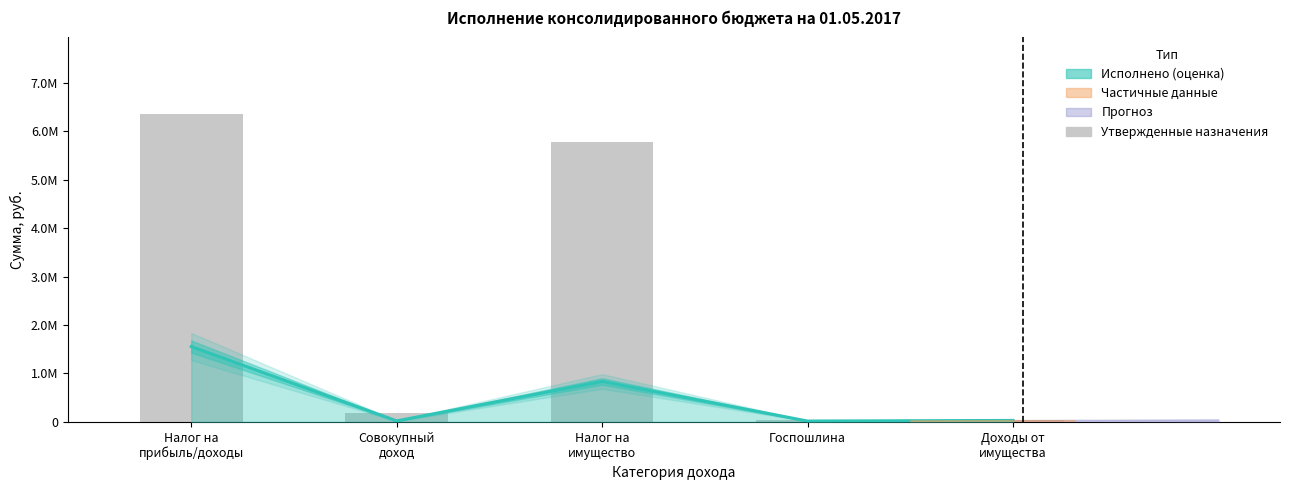

Reading left to right, list all the values displayed in this chart.

6350600	193800	5771300	37400	42800